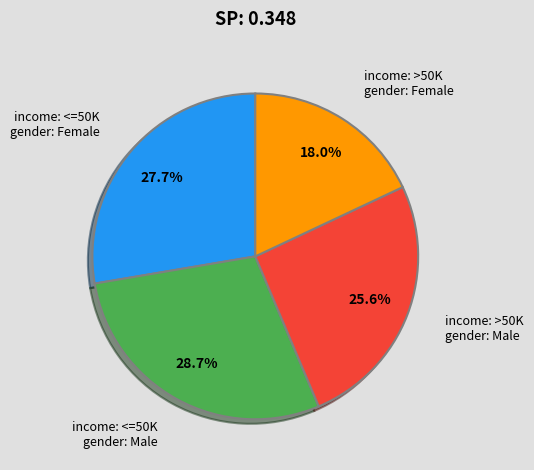

How many segments does this pie chart have?

4